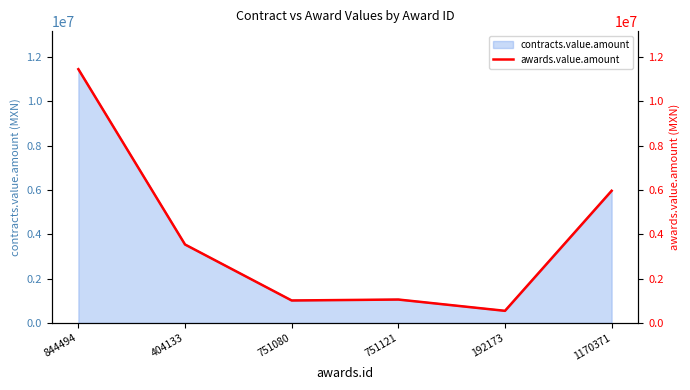

At which category does the data reach its first local valley?

751080